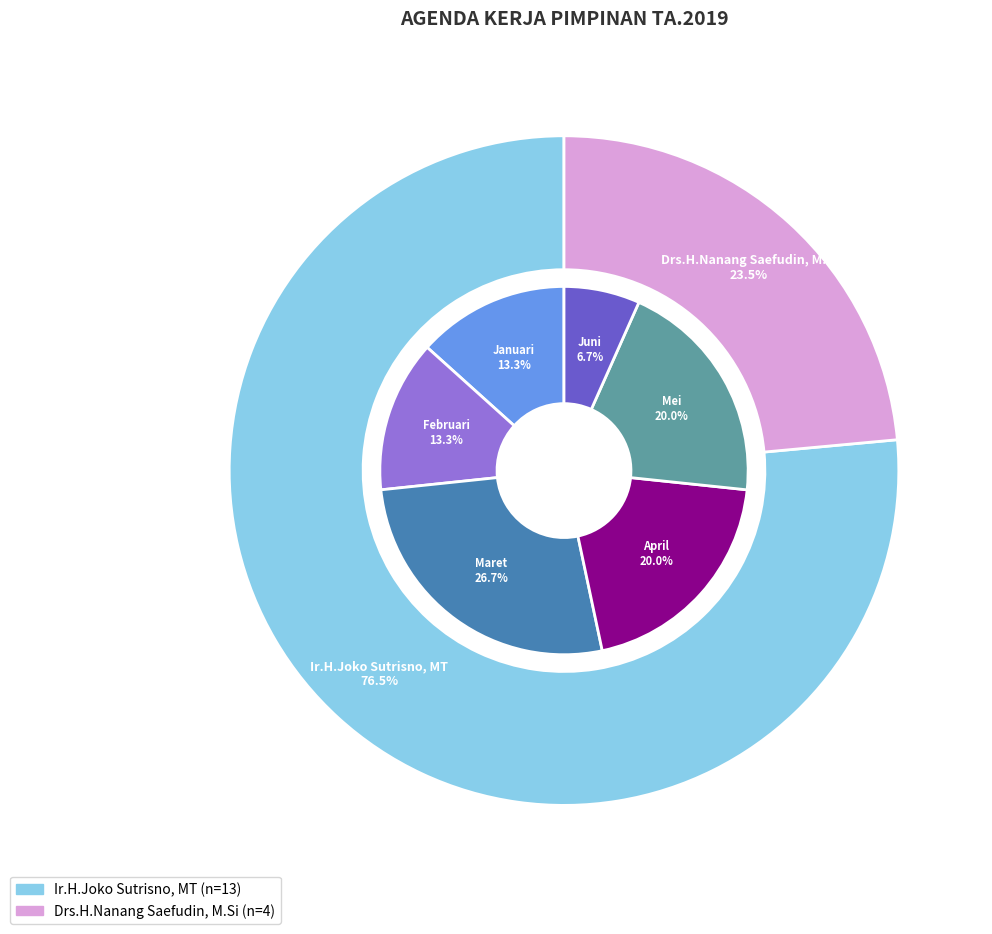

Which slice is the smallest?

Drs.H.Nanang Saefudin, M.Si